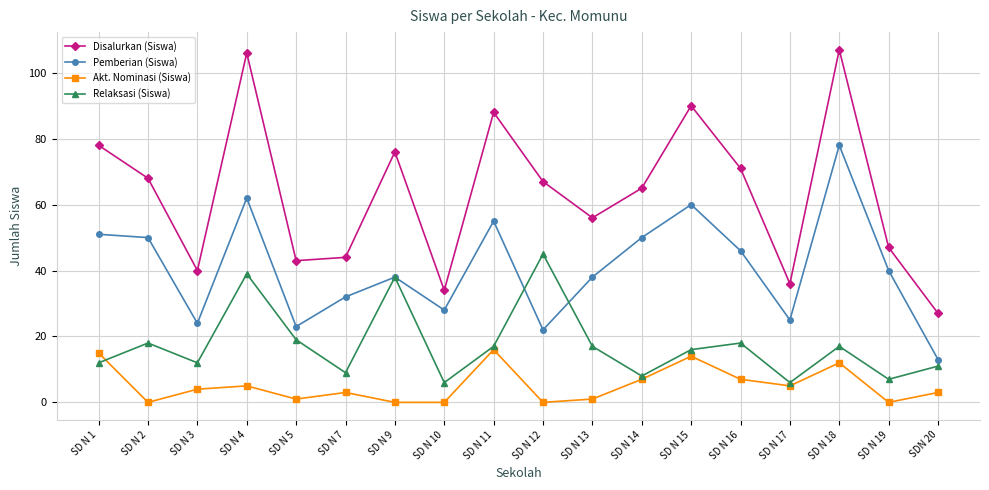

Where is Pemberian (Siswa) nearest to the value 45?

SD N 16